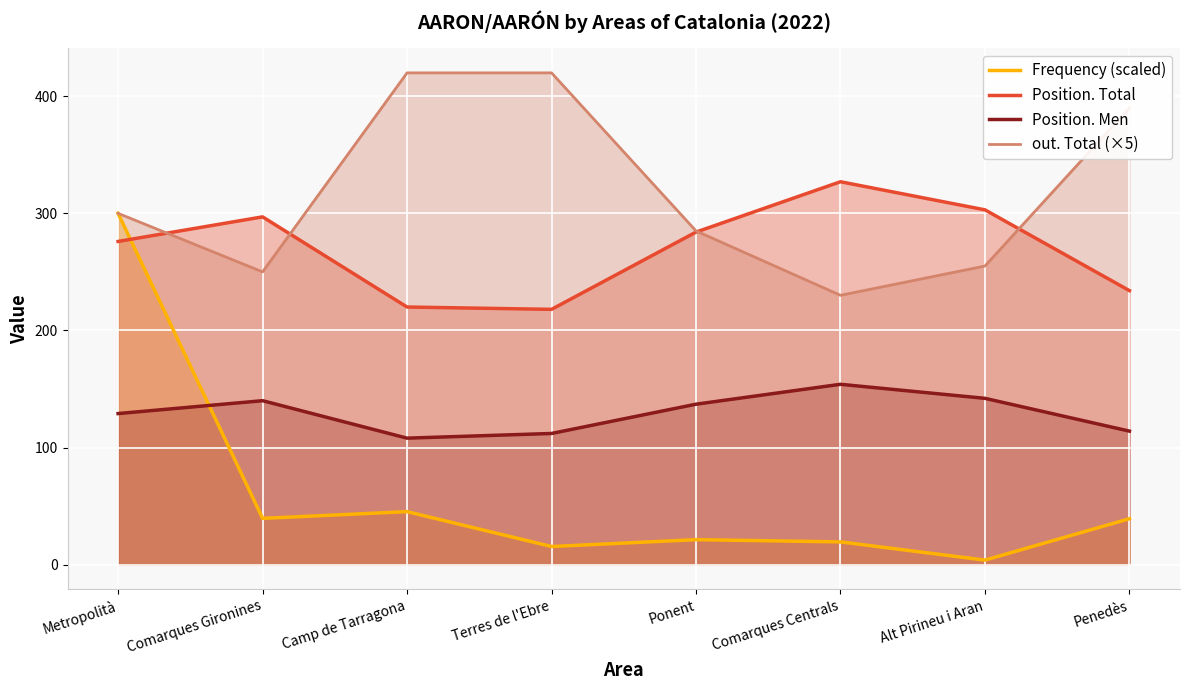

The Position. Men series shows 129.0 at Metropolità. True or false?

True